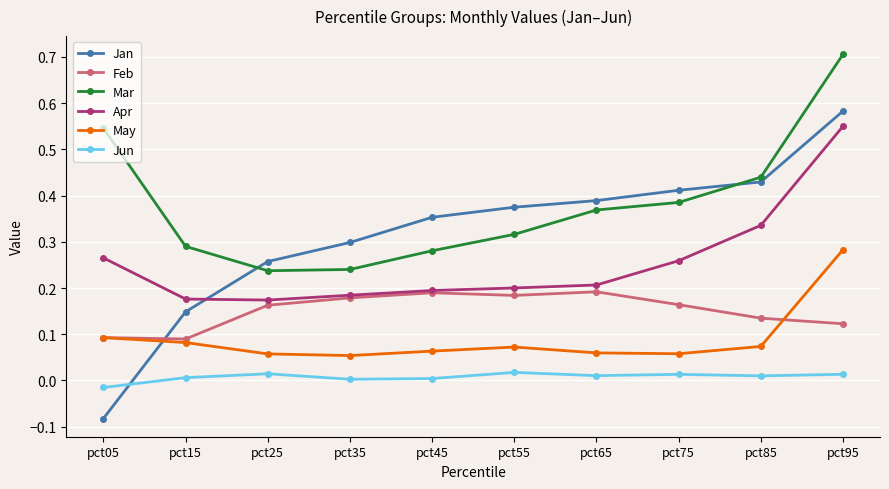

Count the number of categories in the chart.

10